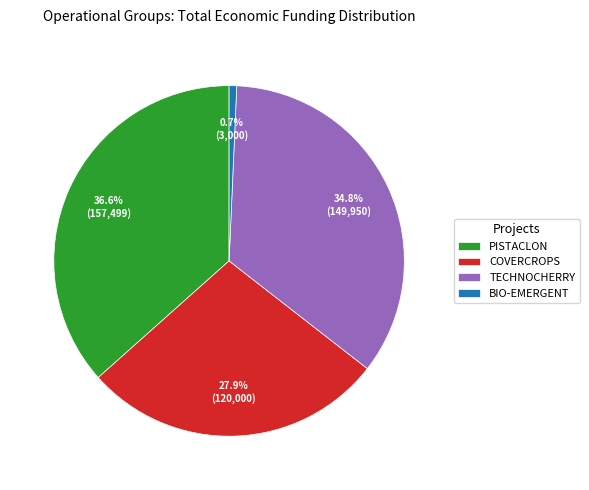

Which category has the smallest portion of the pie?

BIO-EMERGENT